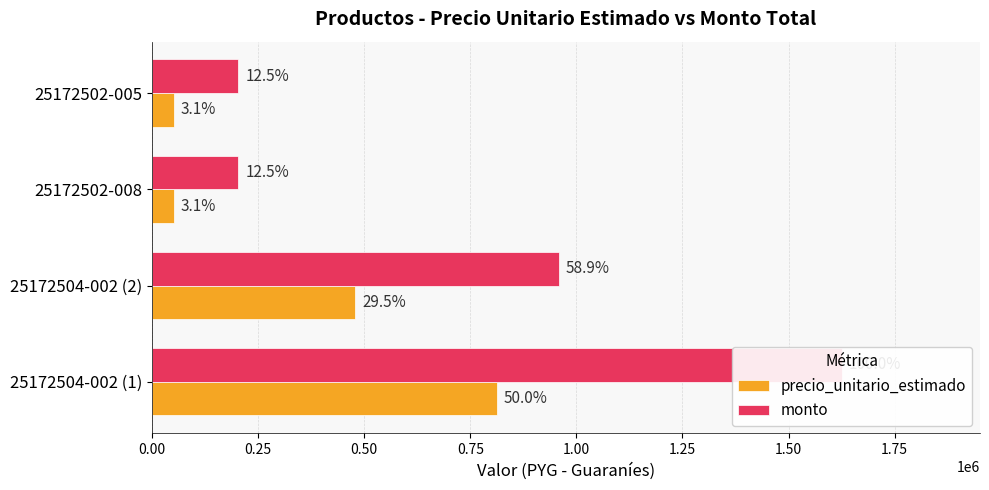

Between 25172504-002 (2) and 25172502-005, which series saw the biggest shift?

monto